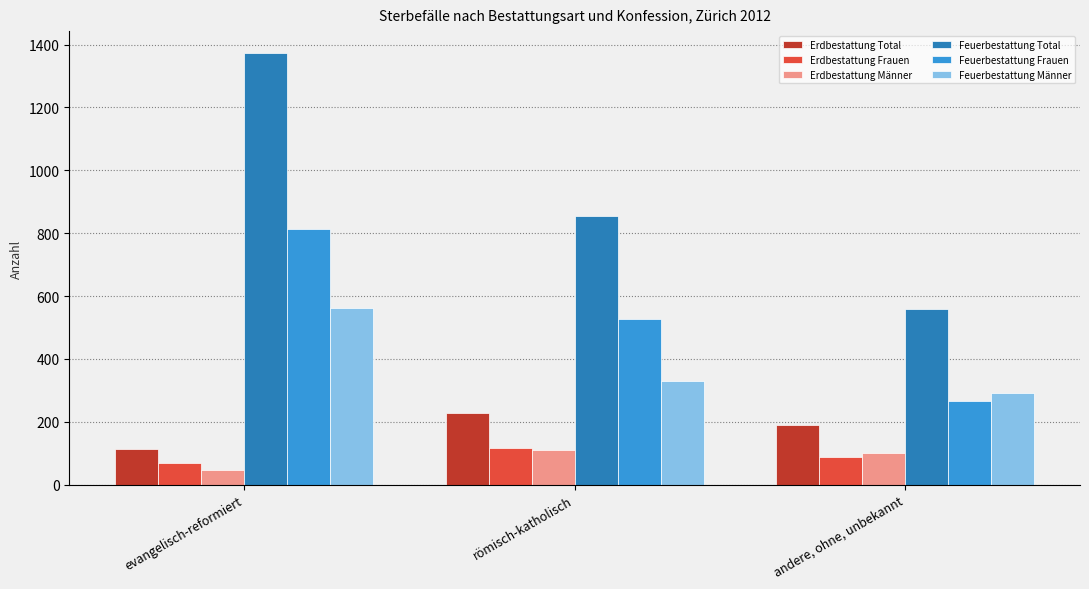

The Feuerbestattung Frauen series shows 181 at andere, ohne, unbekannt. True or false?

False